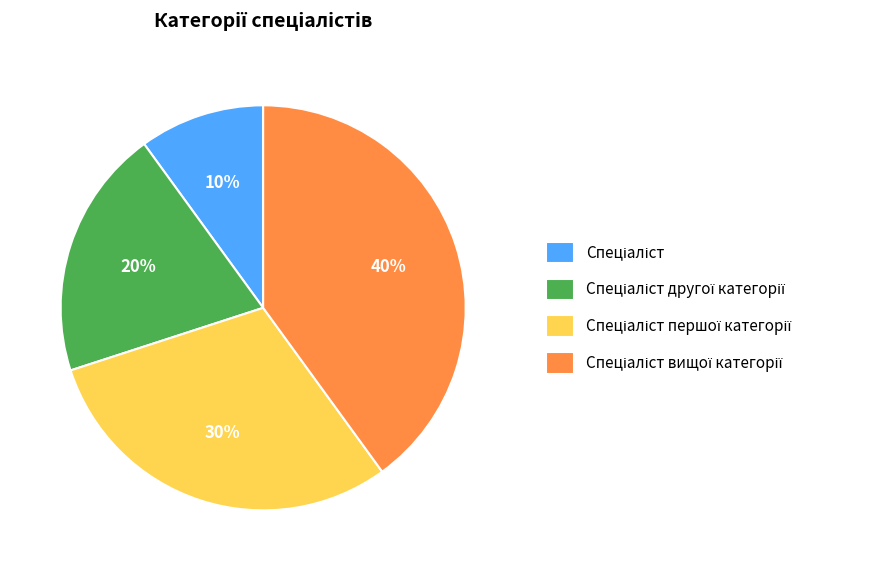

To the nearest percent, what is the difference between the largest and smallest slice percentages?

30%